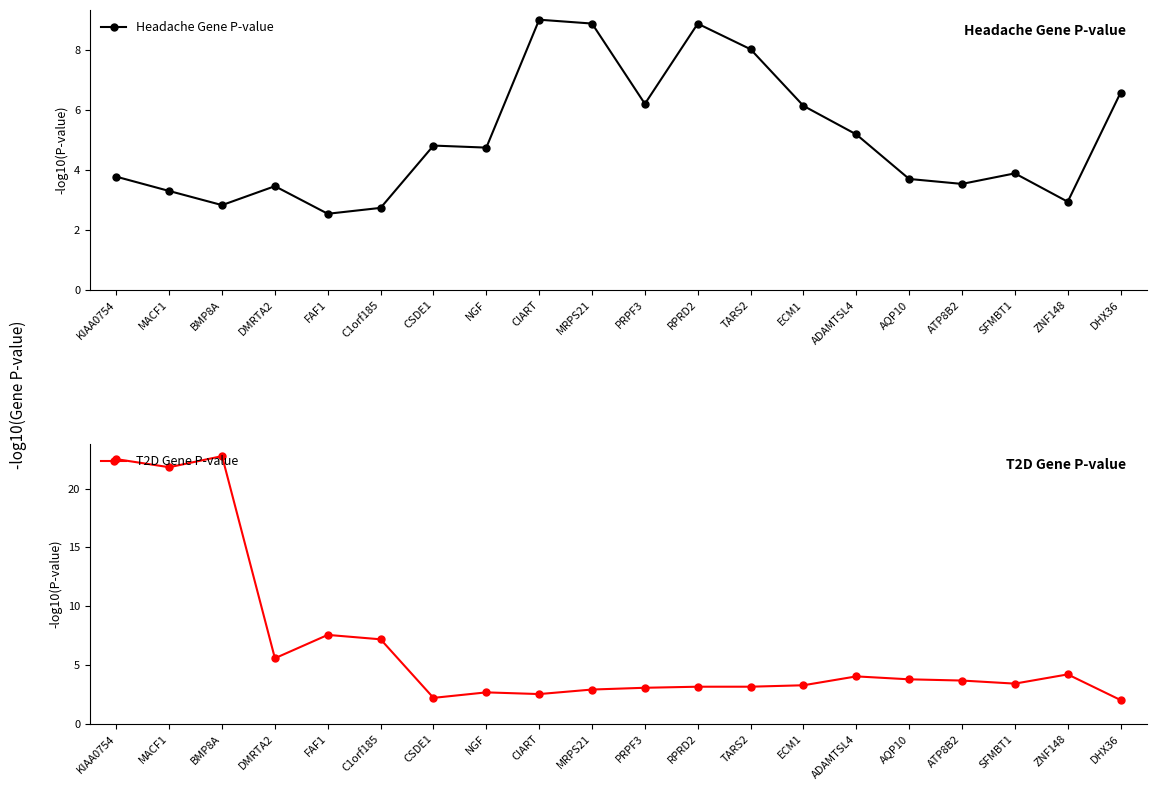

True or false: Headache Gene P-value has a value of 3.5 at TARS2.

False